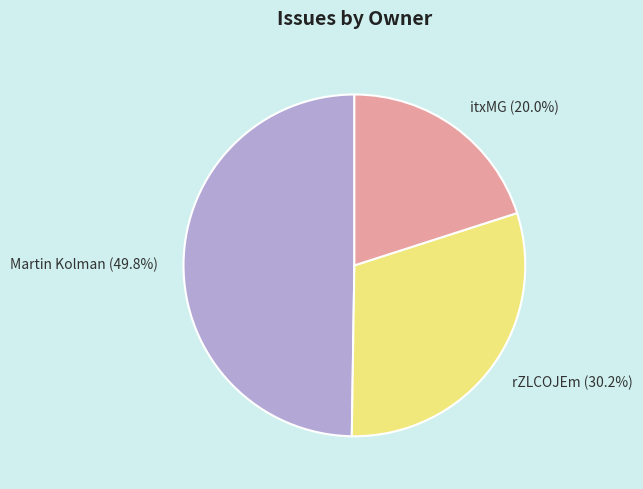

Rank the categories by value from highest to lowest.

Martin Kolman, rZLCOJEm, itxMG